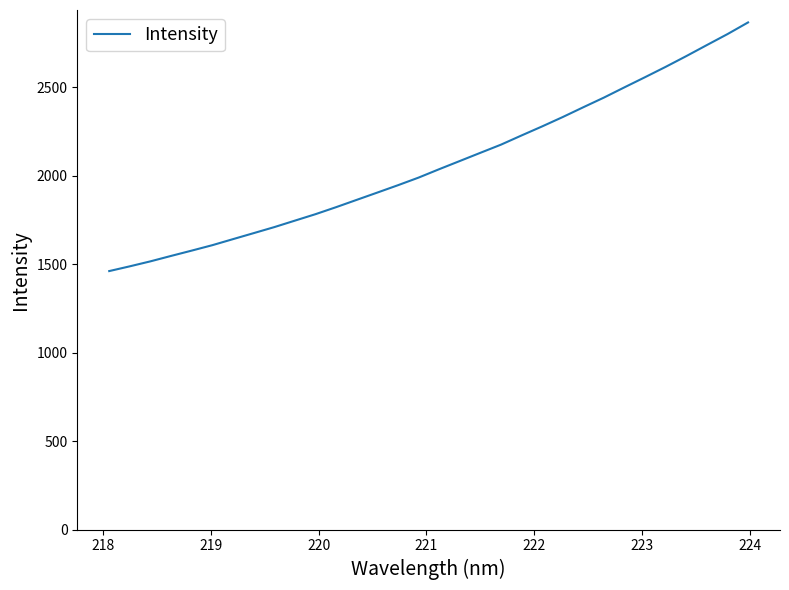

Does the chart display data point markers on the line(s)?

No